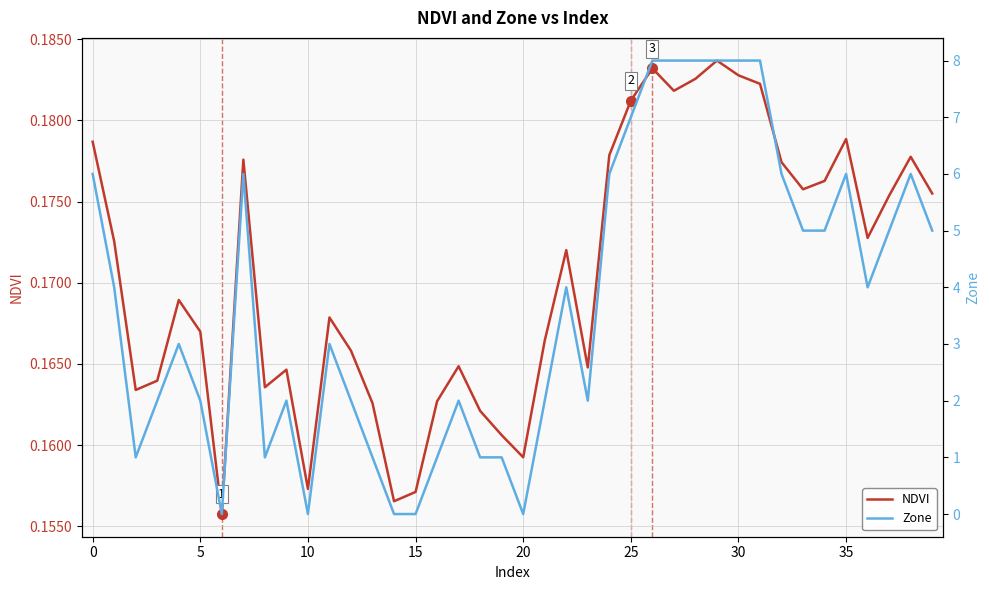

Reading left to right, what are all the values shown in this chart?

NDVI: 0.2	0.2	0.2	0.2	0.2	0.2	0.2	0.2	0.2	0.2	0.2	0.2	0.2	0.2	0.2	0.2	0.2	0.2	0.2	0.2	0.2	0.2	0.2	0.2	0.2	0.2	0.2	0.2	0.2	0.2	0.2	0.2	0.2	0.2	0.2	0.2	0.2	0.2	0.2	0.2
Zone: 6.0	4.0	1.0	2.0	3.0	2.0	0.0	6.0	1.0	2.0	0.0	3.0	2.0	1.0	0.0	0.0	1.0	2.0	1.0	1.0	0.0	2.0	4.0	2.0	6.0	7.0	8.0	8.0	8.0	8.0	8.0	8.0	6.0	5.0	5.0	6.0	4.0	5.0	6.0	5.0